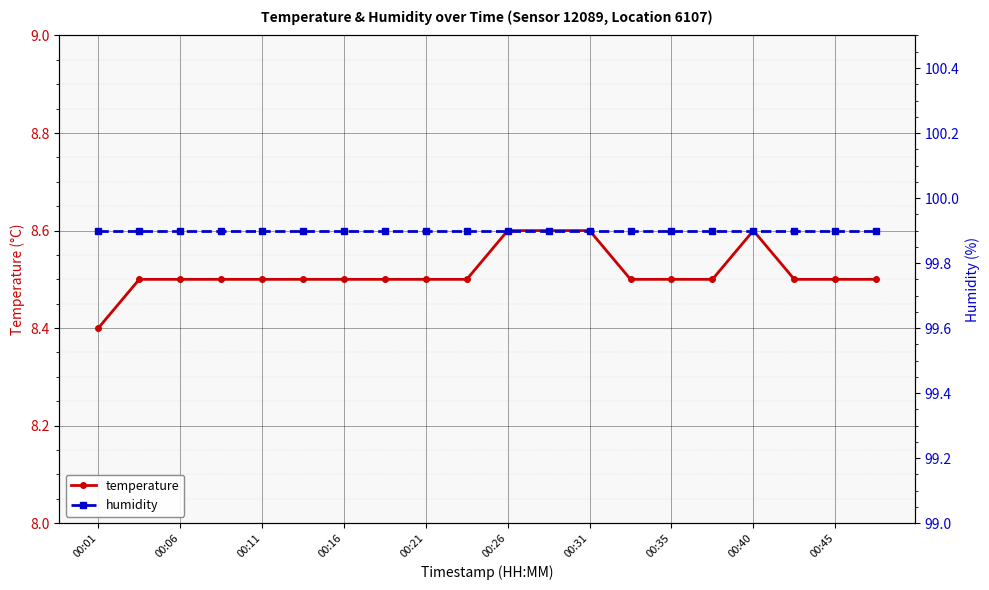

True or false: temperature has a value of 8.5 at 00:11.

True